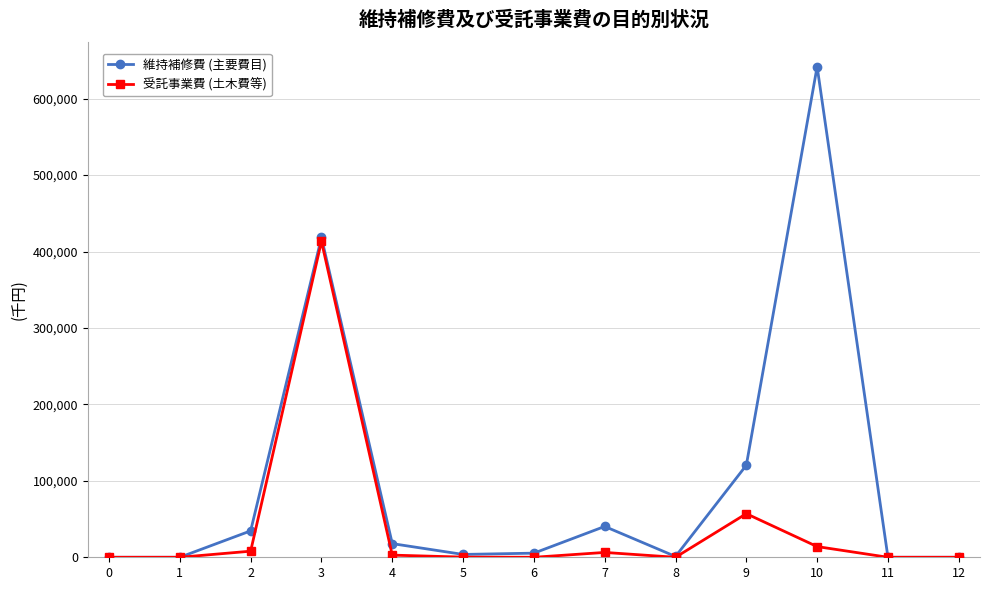

Between 7 and 12, which series saw the biggest shift?

維持補修費 (主要費目)